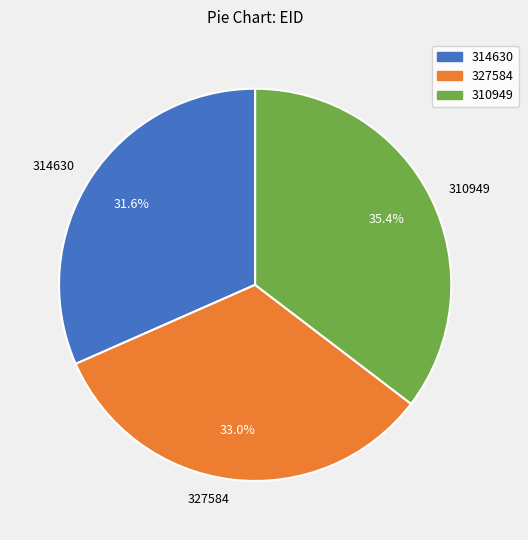

Which slice is the largest?

310949